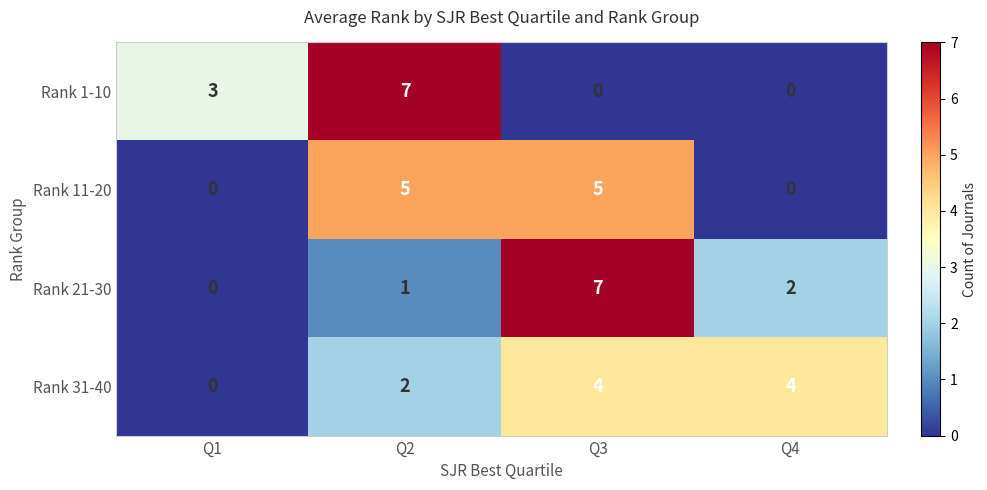

The Rank 1-10 series shows 3 at Q1. True or false?

True